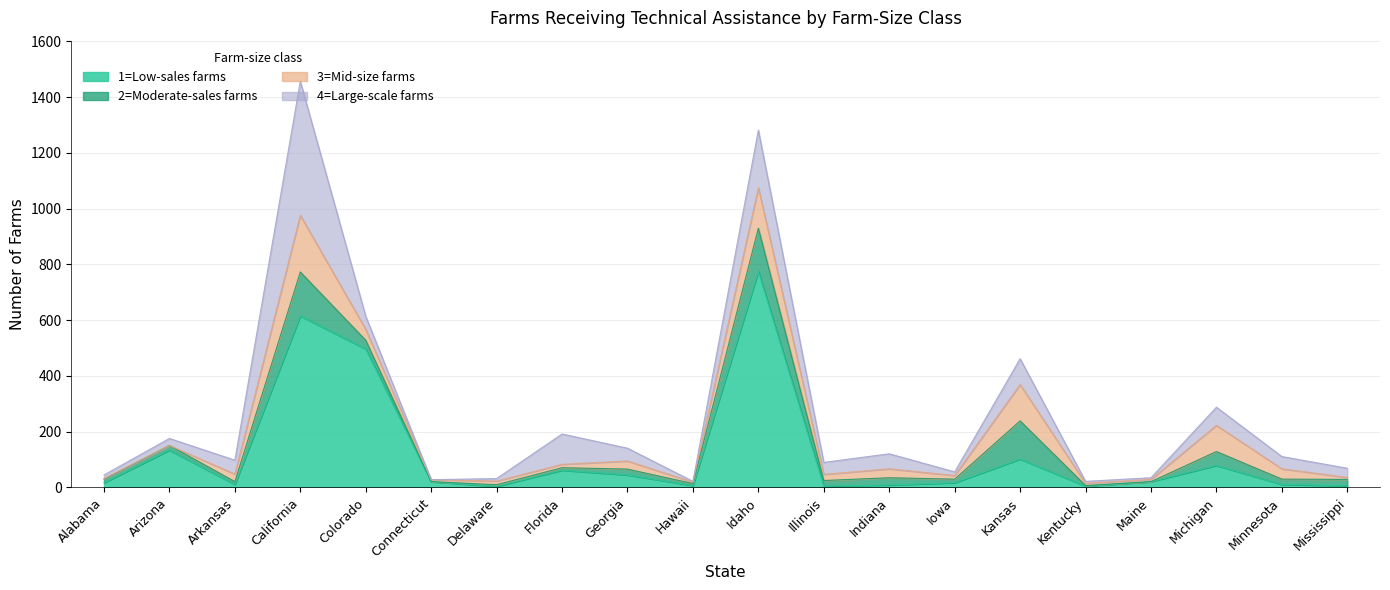

What are all the series names shown in the legend?

1=Low-sales farms, 2=Moderate-sales farms, 3=Mid-size farms, 4=Large-scale farms